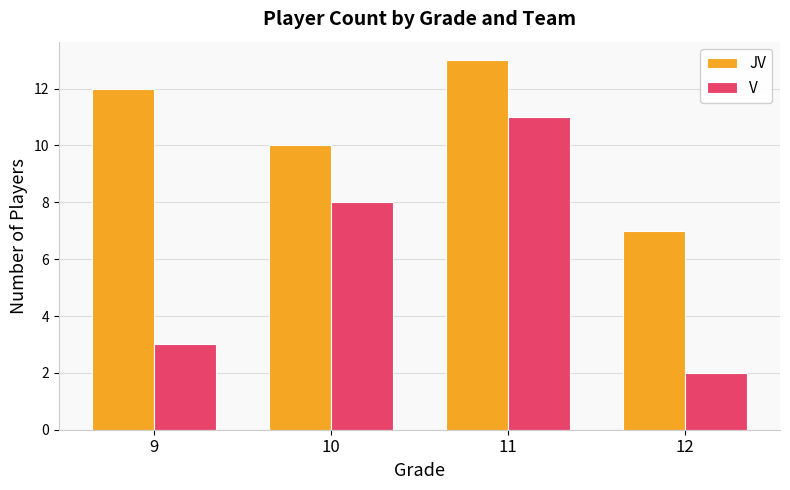

Are the bars horizontal?

No